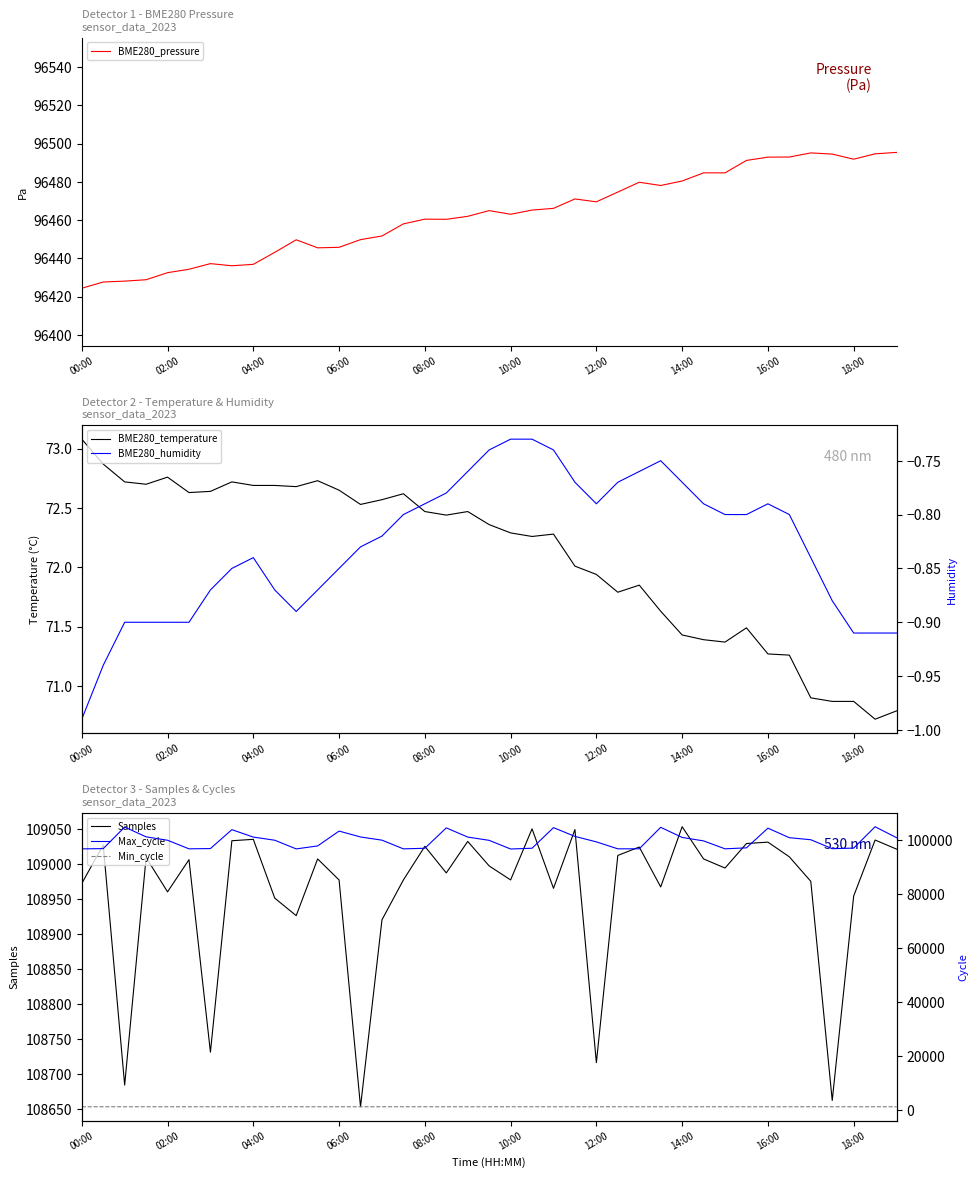

What is the maximum value shown in the chart?

109053.0